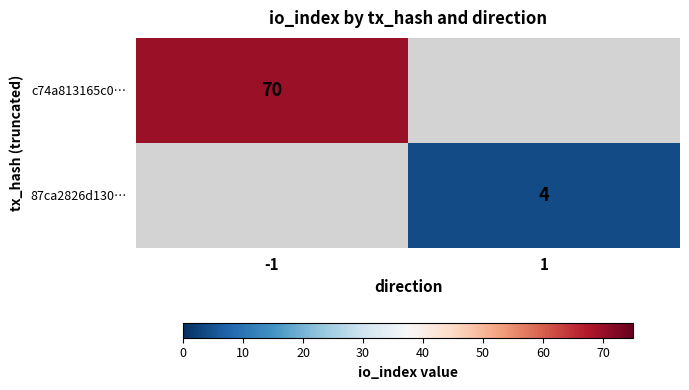

The value of 87ca2826d130… at 1 is 7. True or false?

False